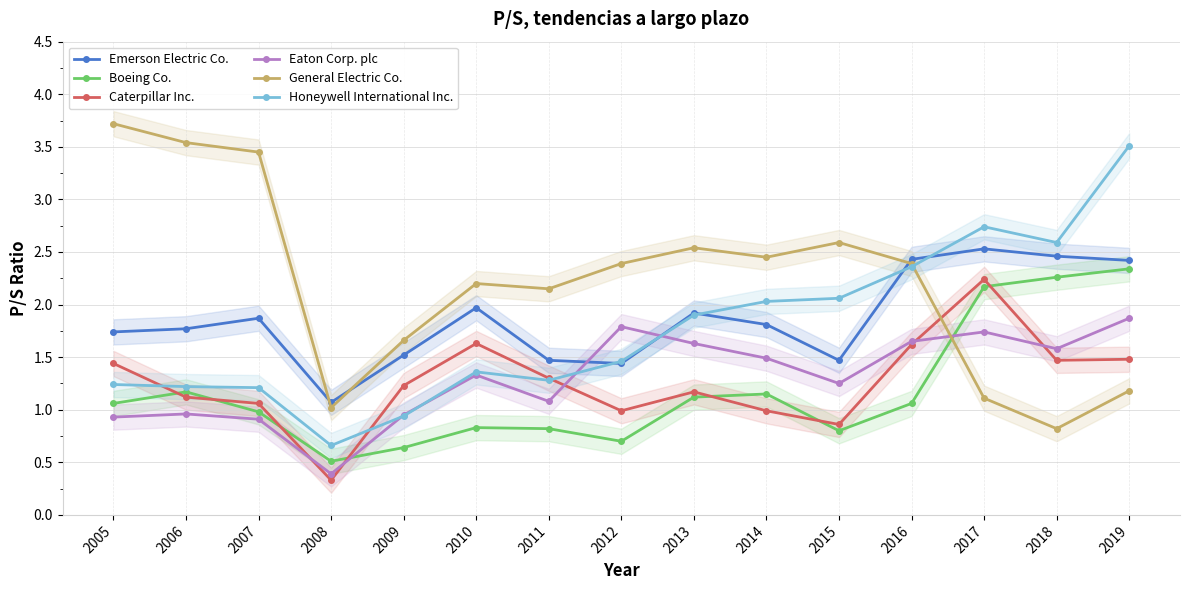

At which category does Emerson Electric Co. reach its first local peak?

2007